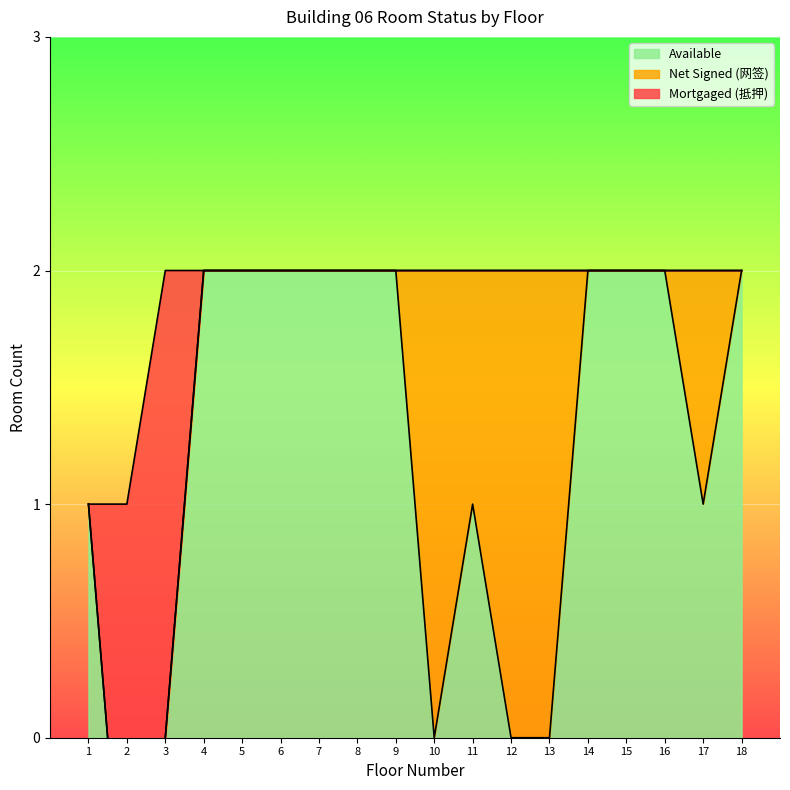

Approximately how many times larger is the value at 18 compared to 2?

2.0